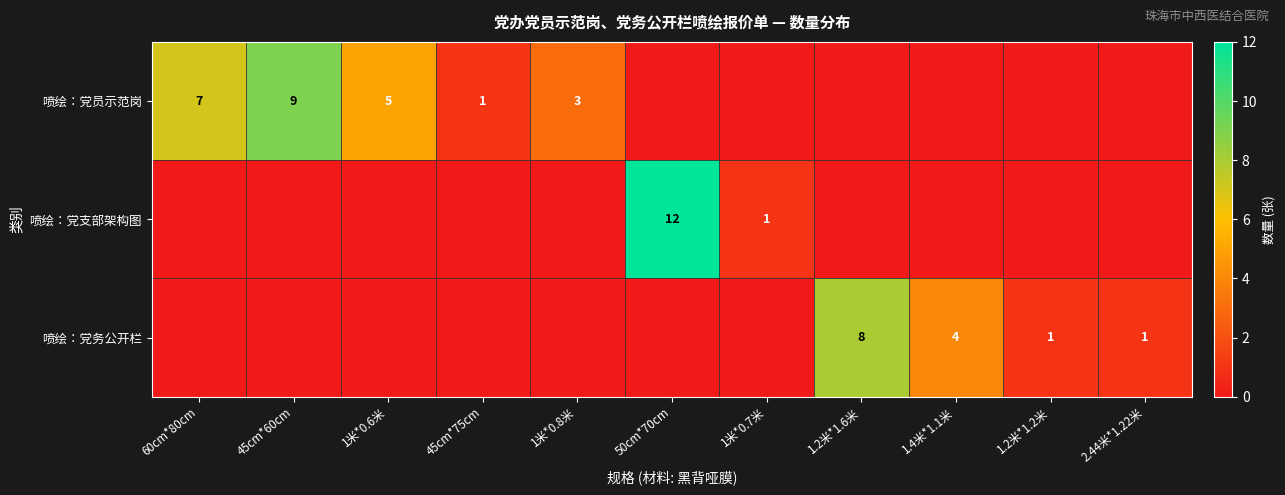

Is it true that 喷绘：党员示范岗 equals 5 at 1米*0.8米?

False